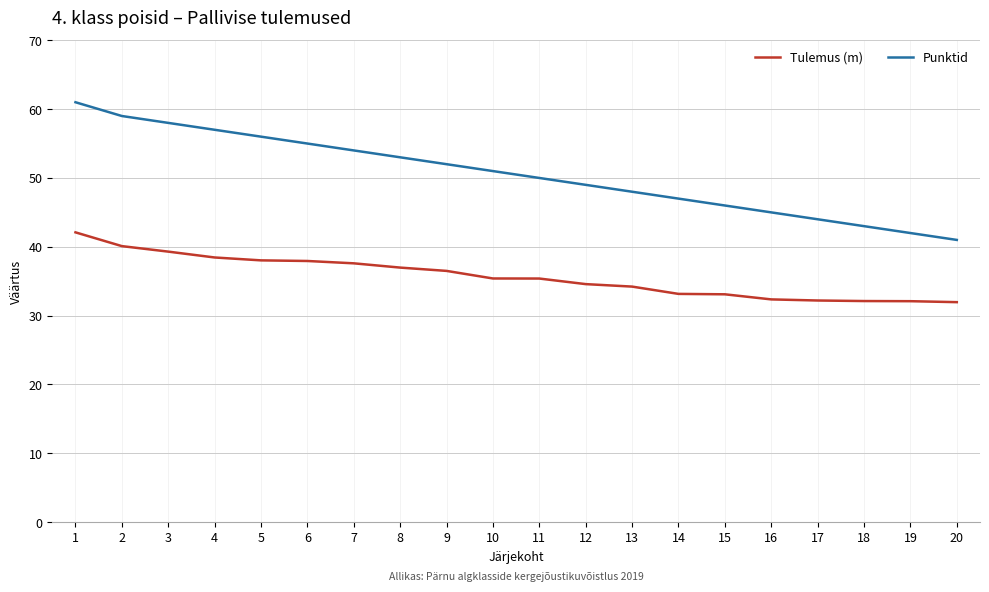

Does the chart display data point markers on the line(s)?

No